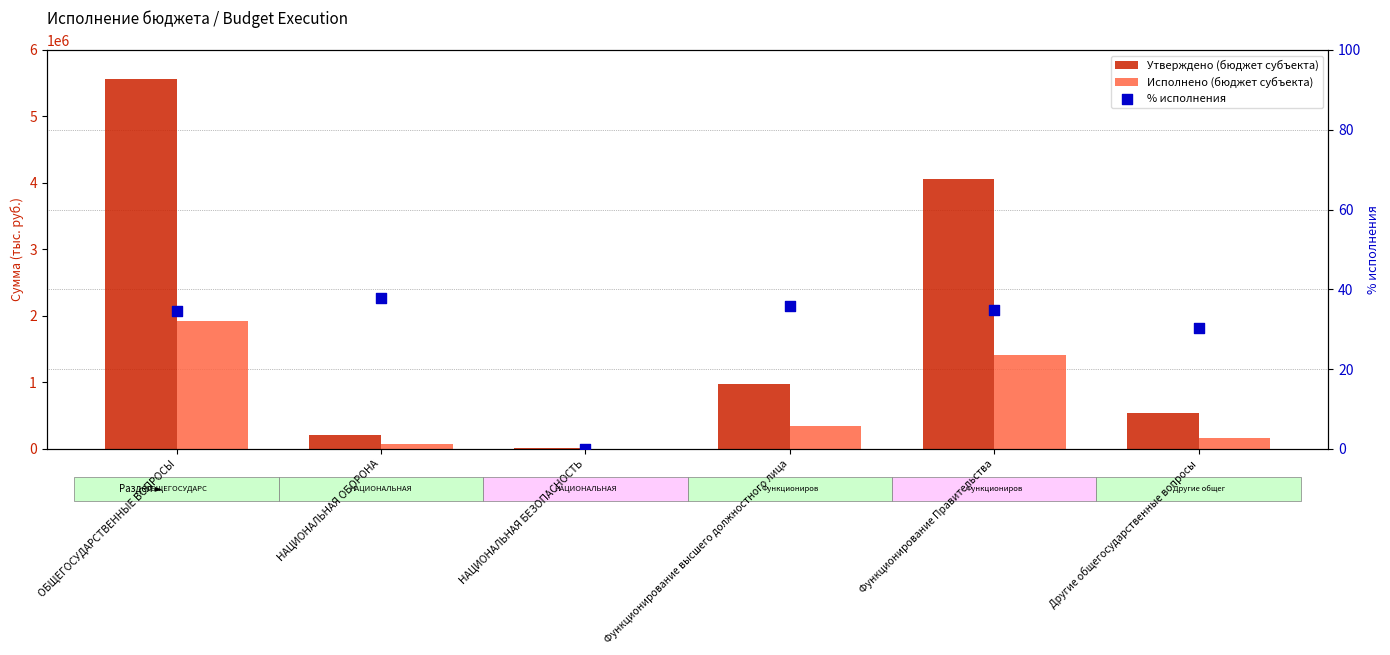

What are all the series names shown in the legend?

Утверждено (бюджет субъекта), Исполнено (бюджет субъекта), % исполнения